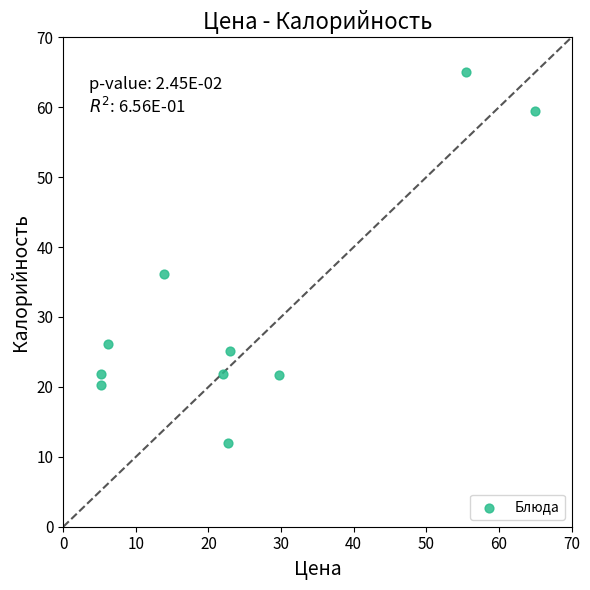

What is the range of Y values (max minus min)?

53.0